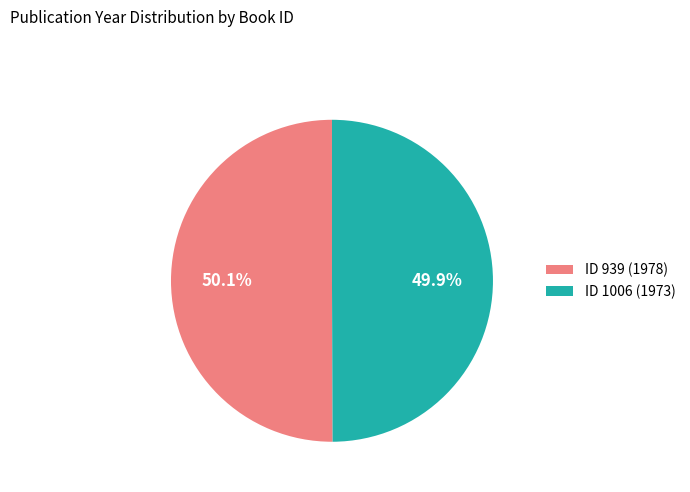

How many slices are in this pie chart?

2